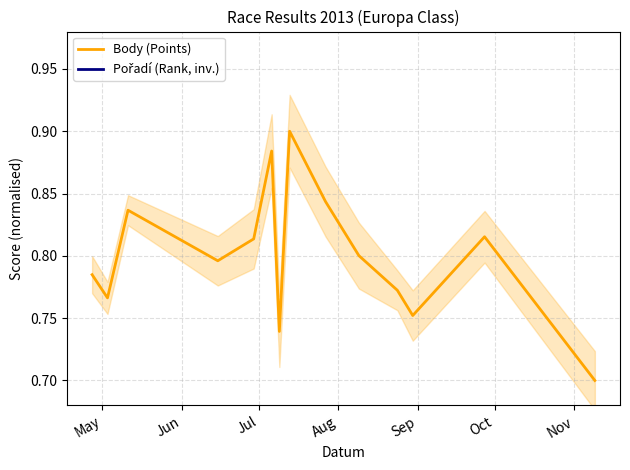

Which series has the widest spread of values?

Pořadí (Rank, inv.)